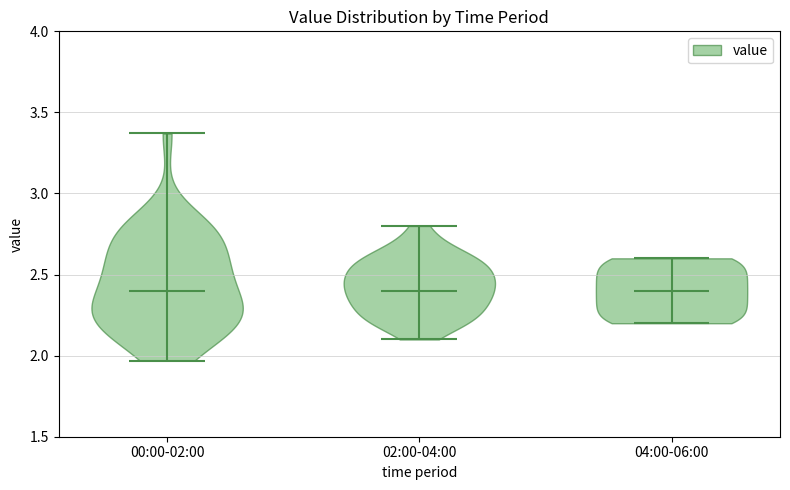

Reading left to right, read every violin against the y-axis: where its median line is, and the lowest and highest points it reaches. The values are not printed on the chart, so give them approximately, as read against the axis.

00:00-02:00: median line 2.40, lowest point 1.95, highest point 3.35
02:00-04:00: median line 2.40, lowest point 2.10, highest point 2.80
04:00-06:00: median line 2.40, lowest point 2.20, highest point 2.60